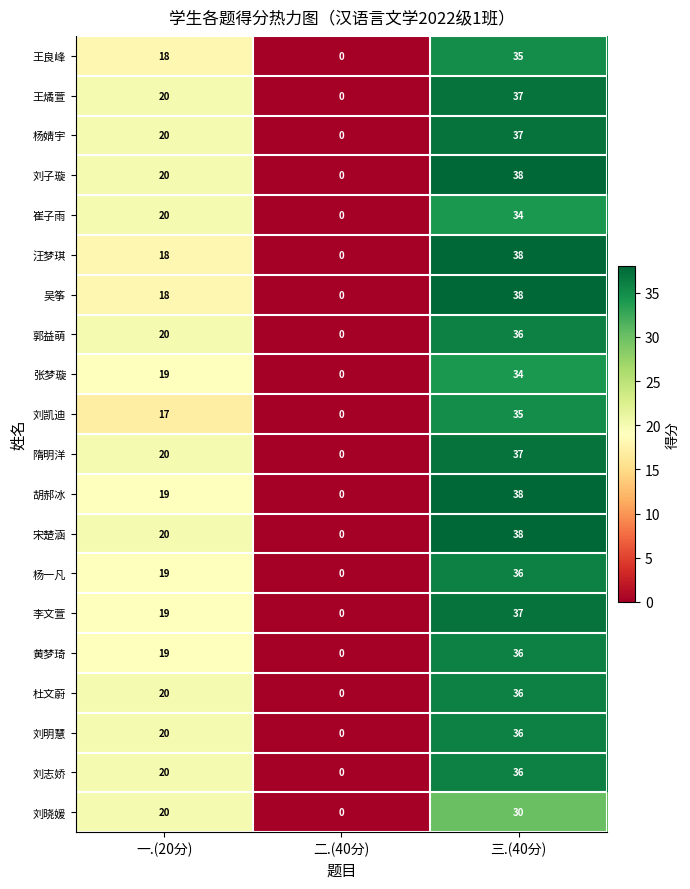

What is the total value across all series at 一.(20分)?

386